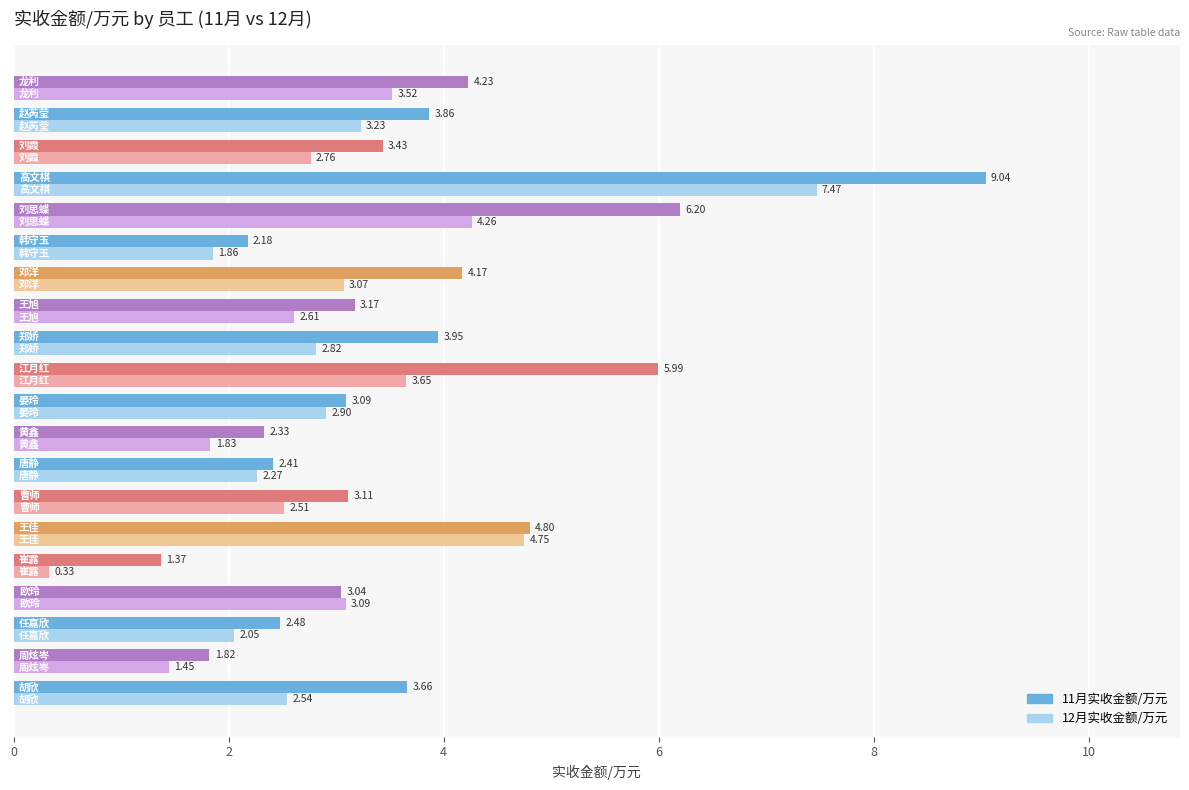

What is the sum of all 11月实收金额/万元 values?

74.3